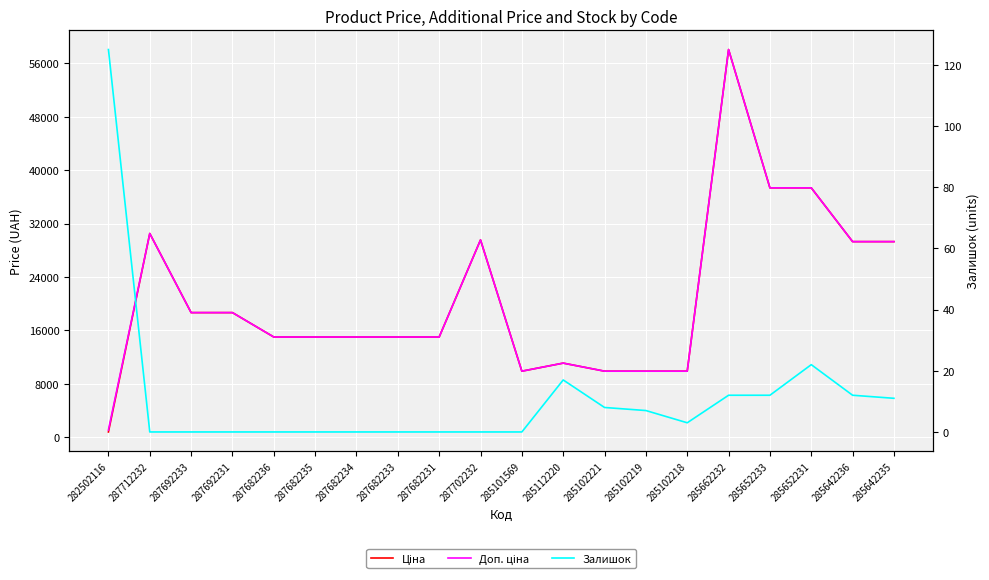

Which series has the widest spread of values?

Ціна